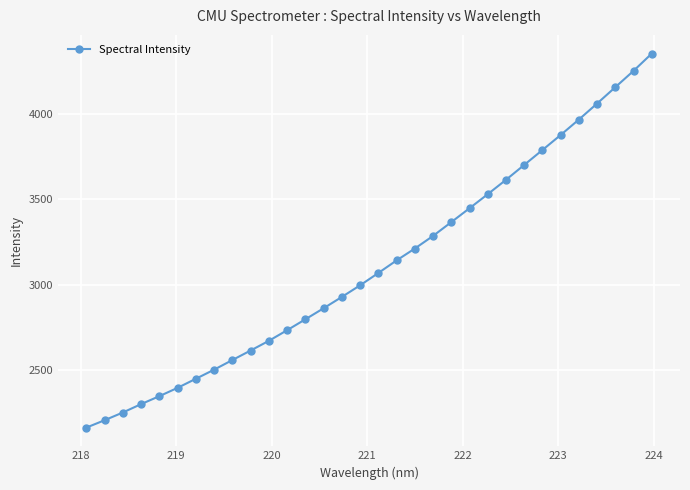

Is this an area chart (filled region under the line)?

No